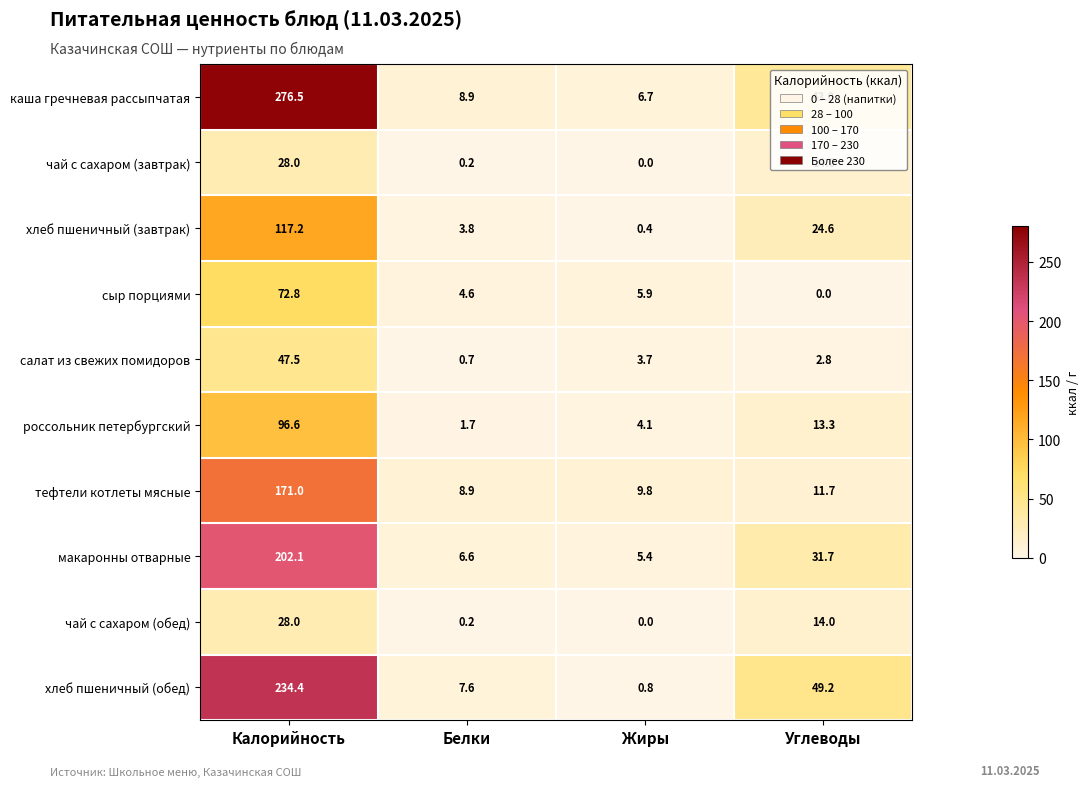

Read the каша гречневая рассыпчатая value at Белки.

8.9